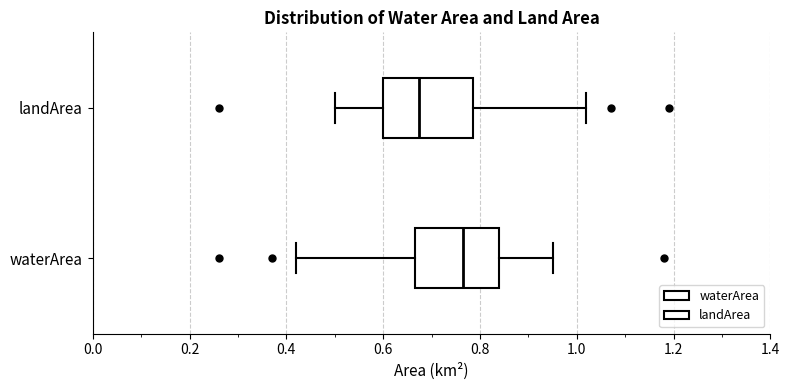

Where is the right edge of the box for landArea on the x-axis? The values are not printed on the chart, so give them approximately, as read against the axis.

0.78